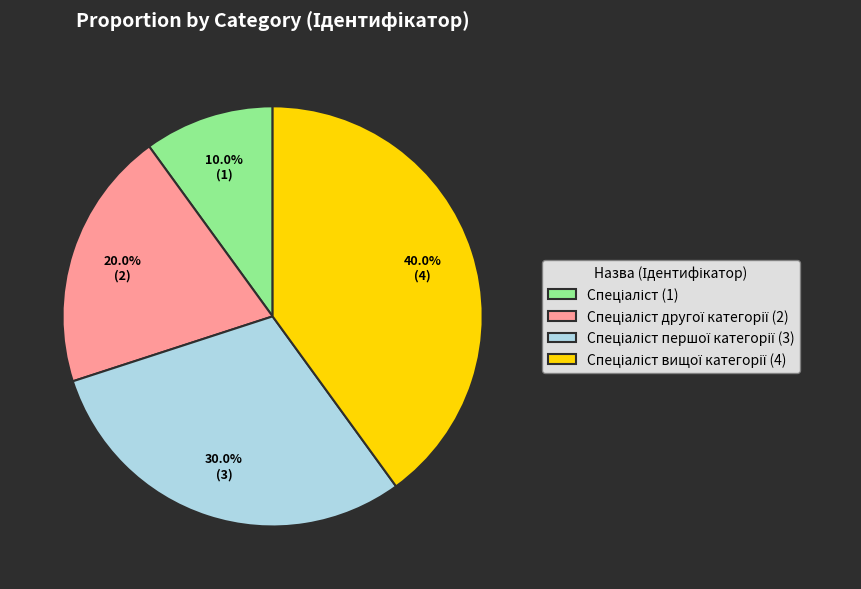

Is there any slice that represents more than half of the pie?

No